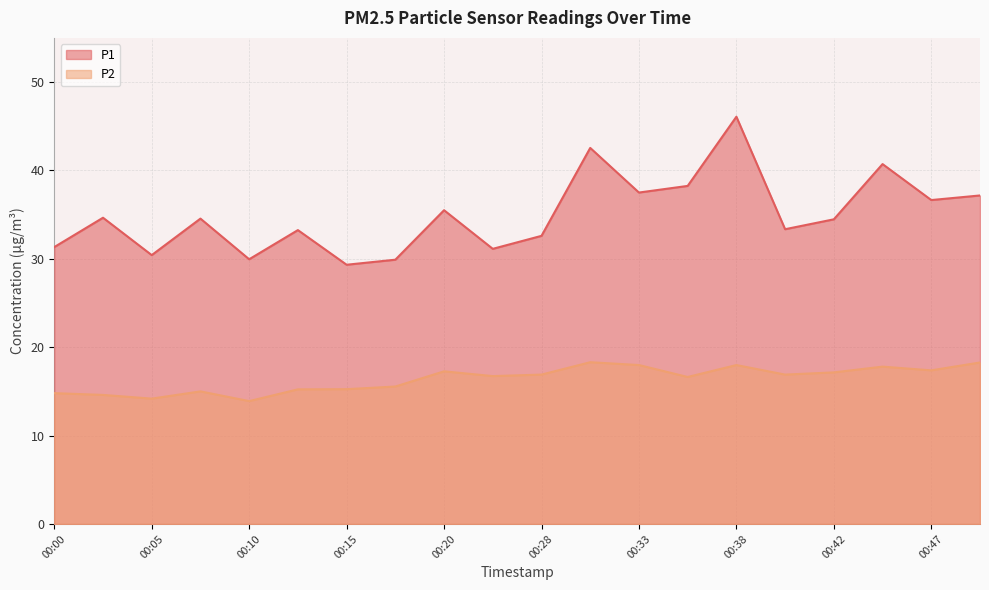

True or false: P1 has more than 2 points higher than both neighbors.

True